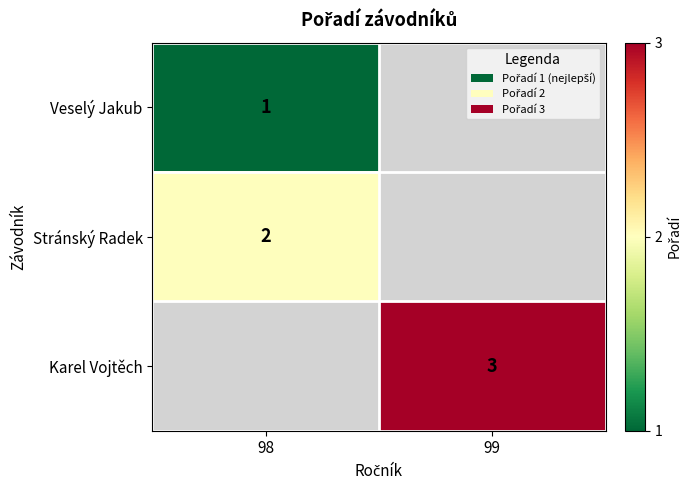

Is it true that Karel Vojtěch equals 1 at 99?

False